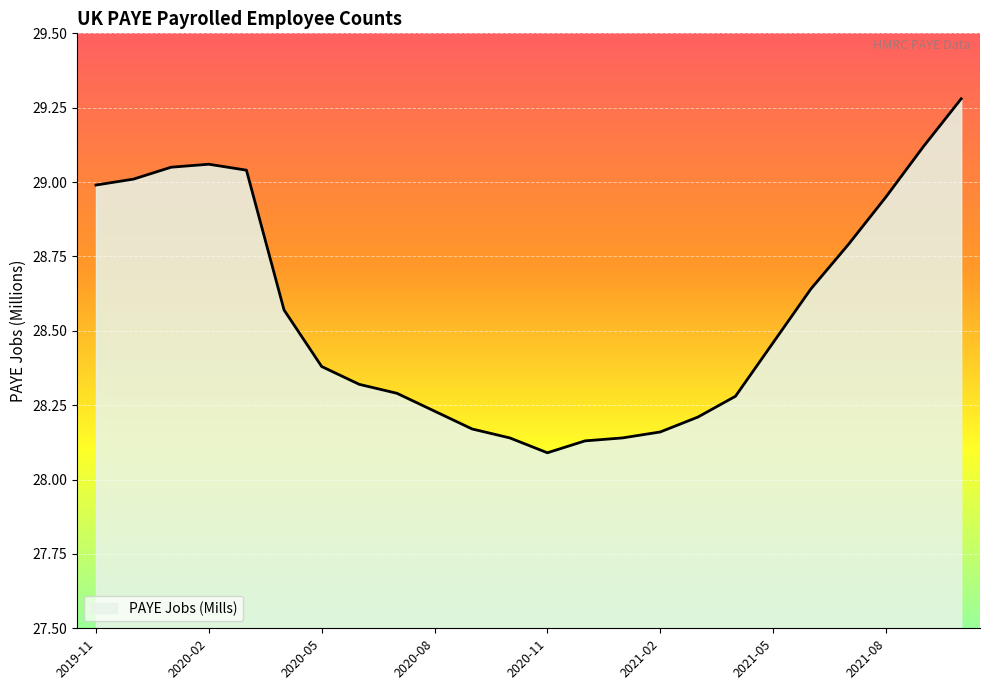

What is the maximum value shown in the chart?

29.3